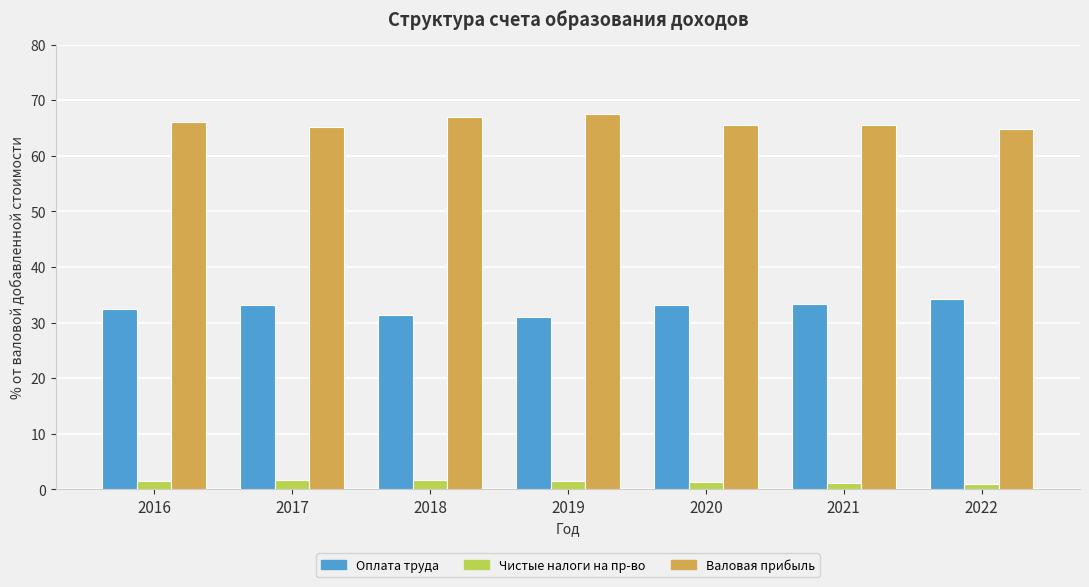

What is the difference between the highest and lowest values at 2017?

63.5